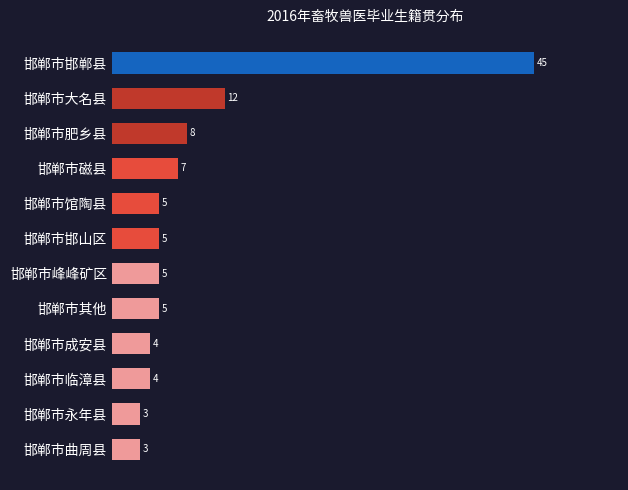

Between 邯郸市邯郸县 and 邯郸市其他, which is larger?

邯郸市邯郸县